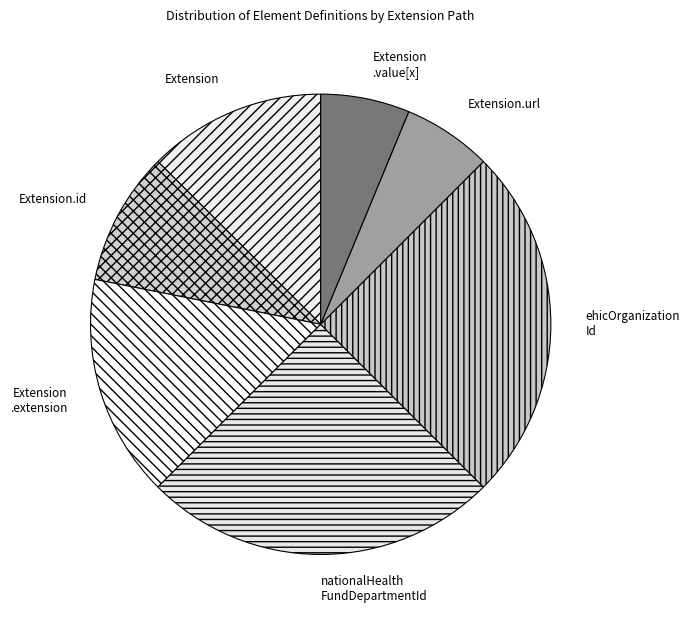

How many slices are in this pie chart?

7